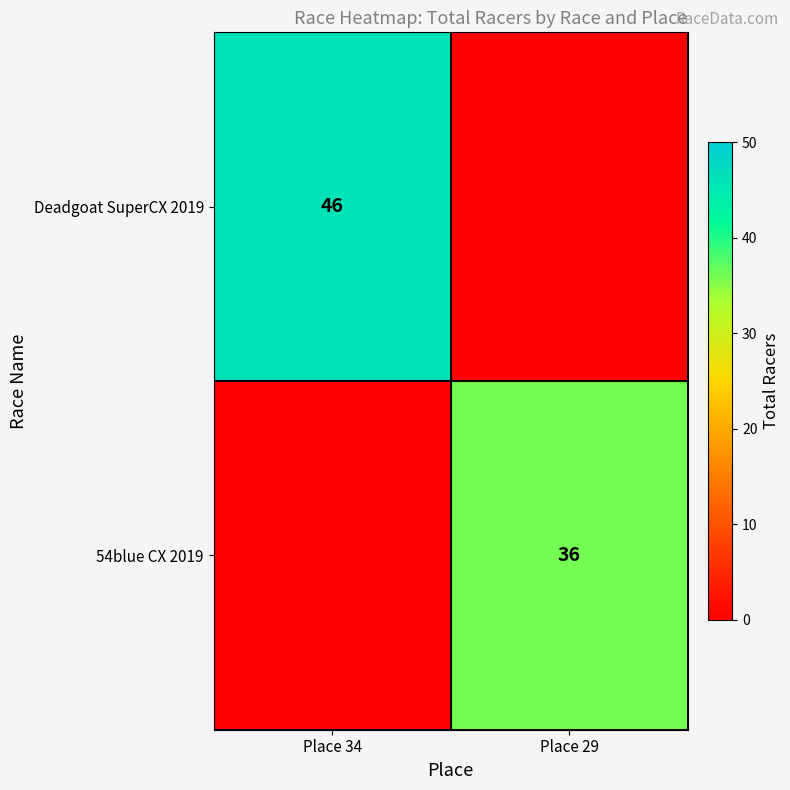

Is the value of 54blue CX 2019 at Place 29 greater than the value of Deadgoat SuperCX 2019 at Place 34?

No